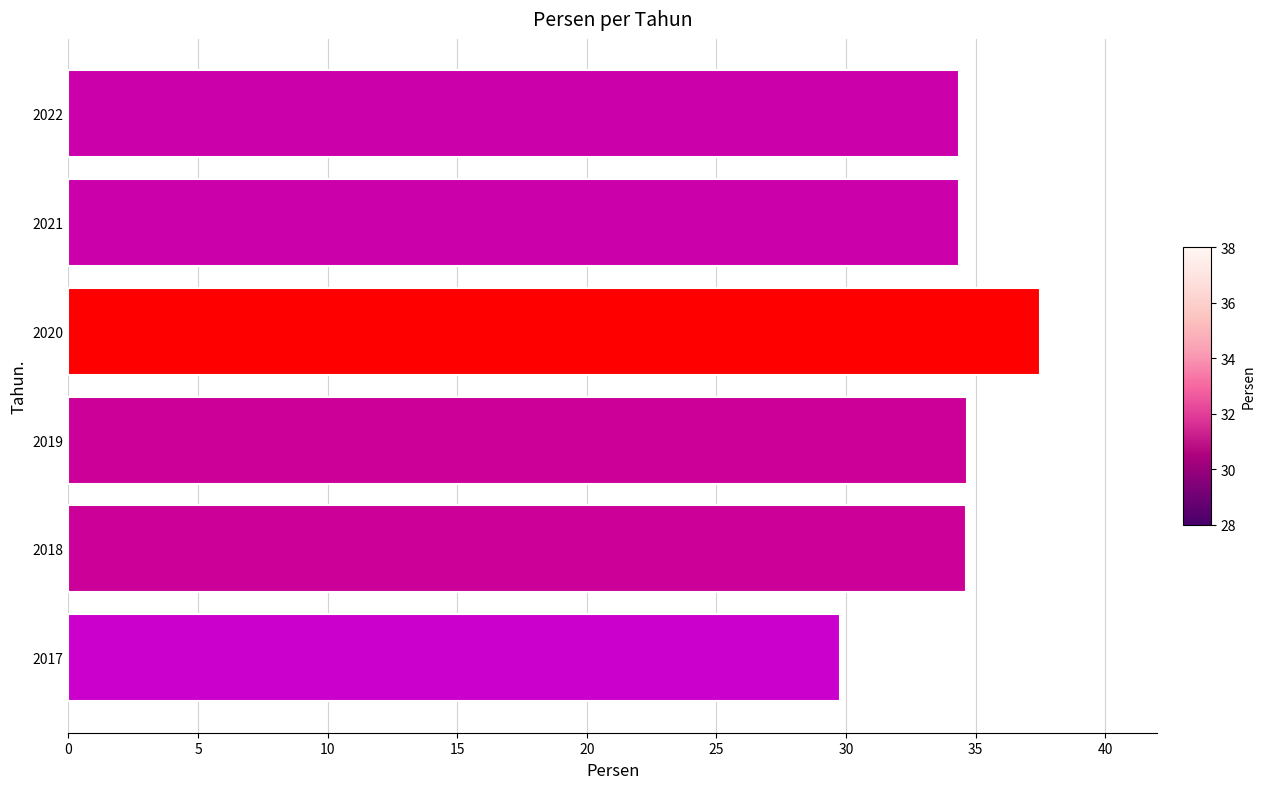

What is the greatest value displayed?

37.5